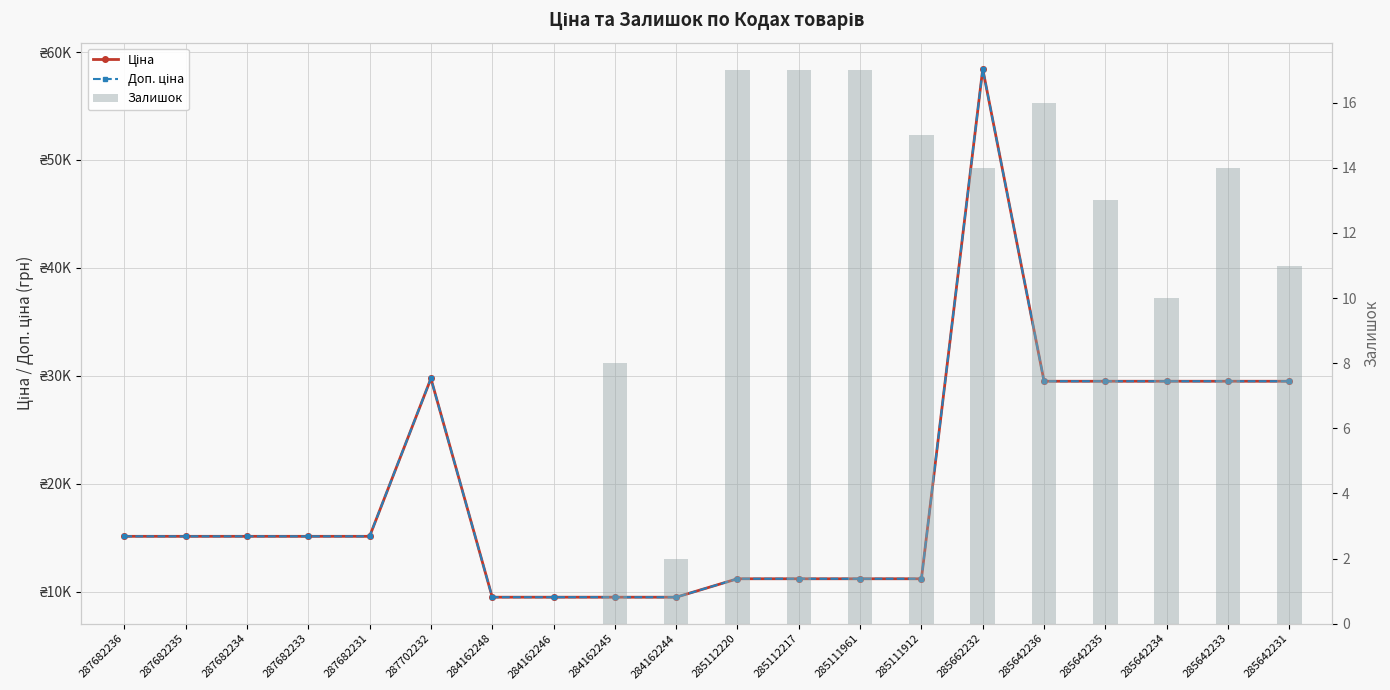

What is the label of the 10th bar from the right?

285112220